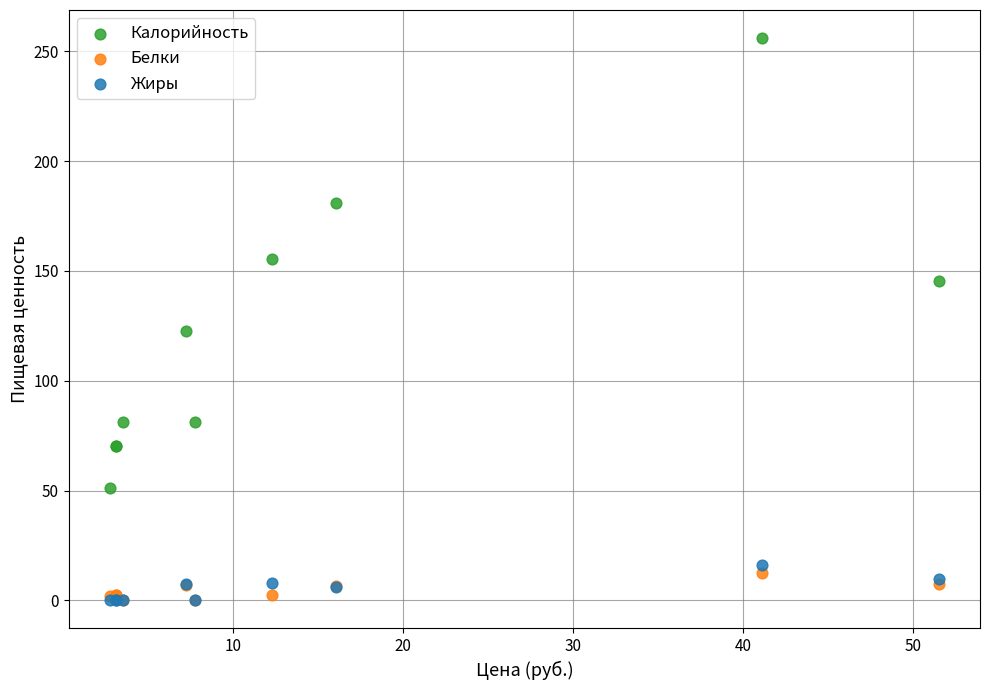

Across all series, what Y value is closest to 128?

122.5